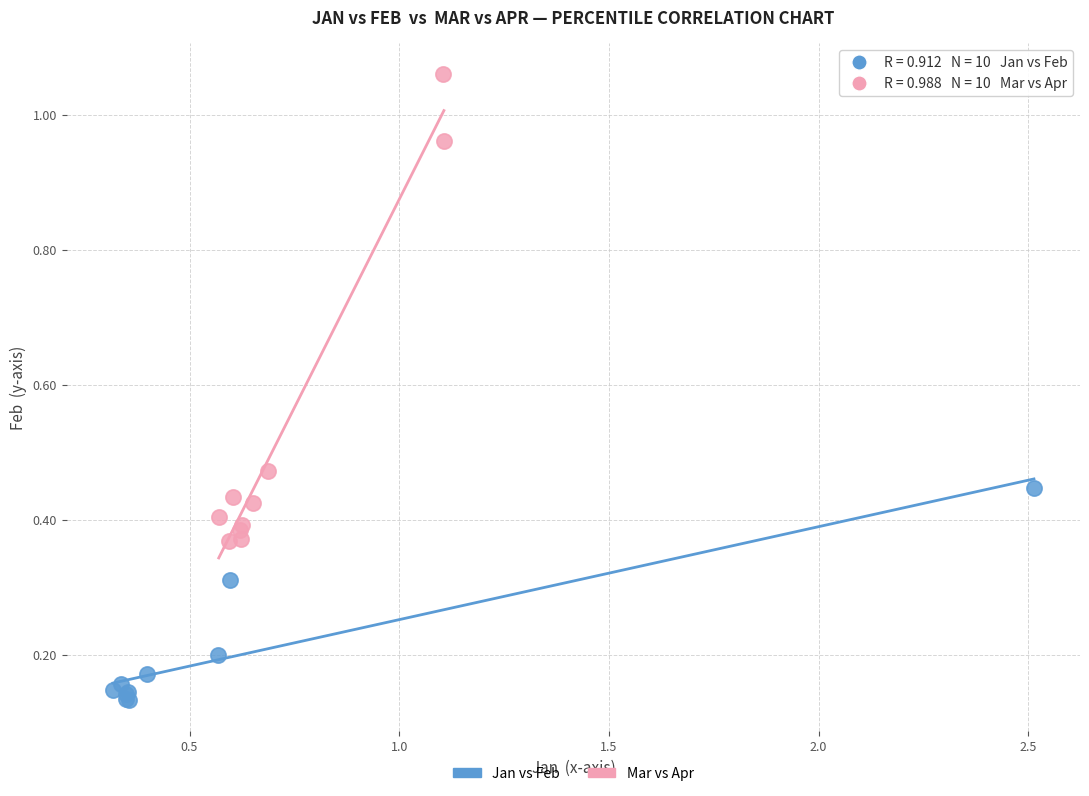

Which series contains the lowest Y value?

Jan vs Feb